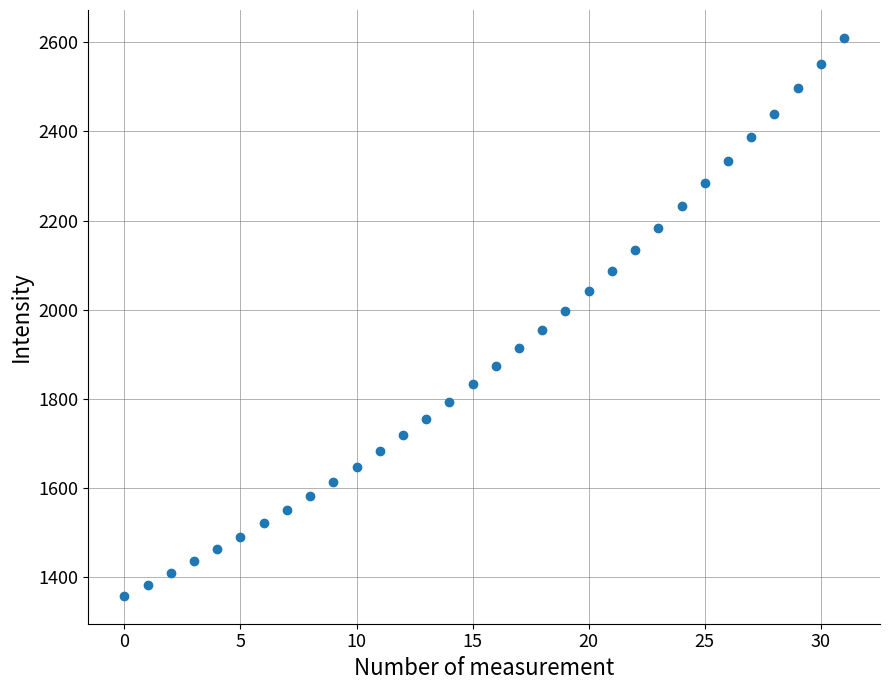

What is the range of Y values (max minus min)?

1251.8